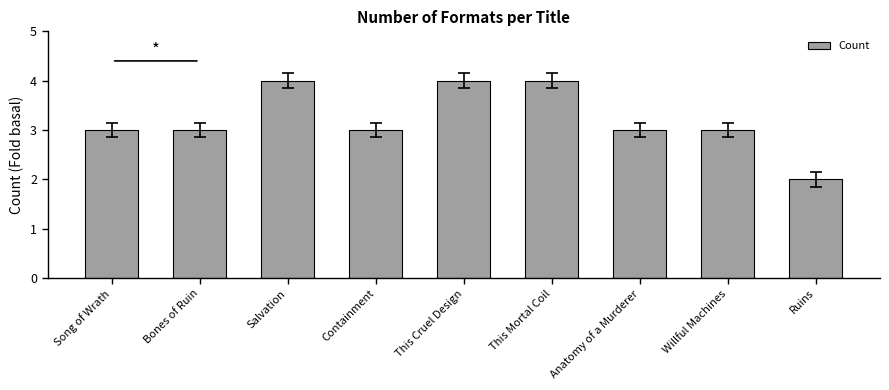

The value at Salvation is 4. True or false?

True